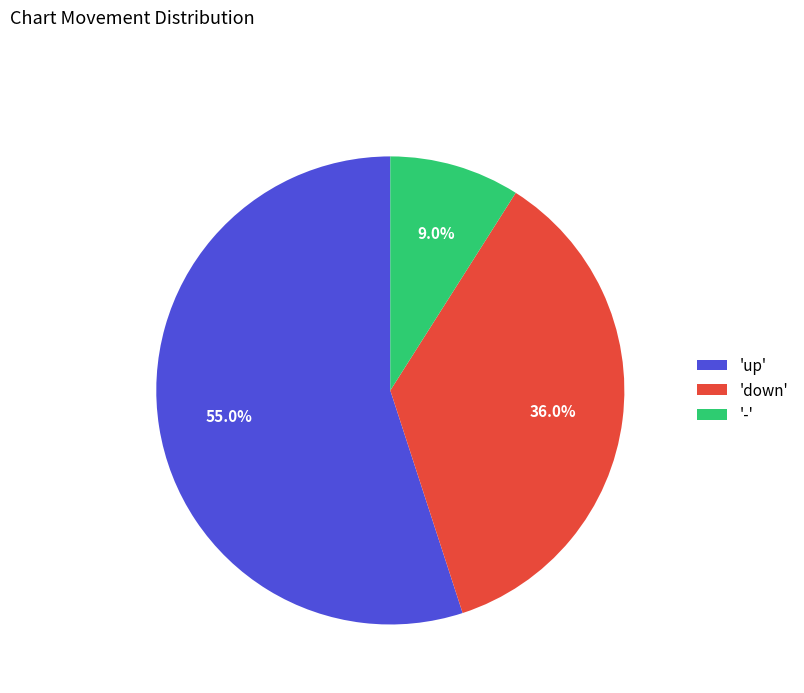

To the nearest percent, what is the average slice percentage?

33%